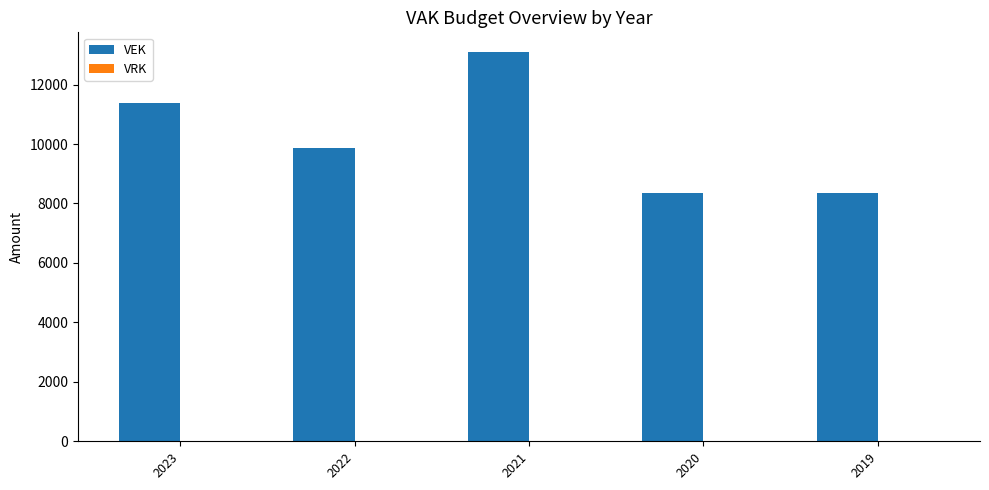

What is the average value?

10215